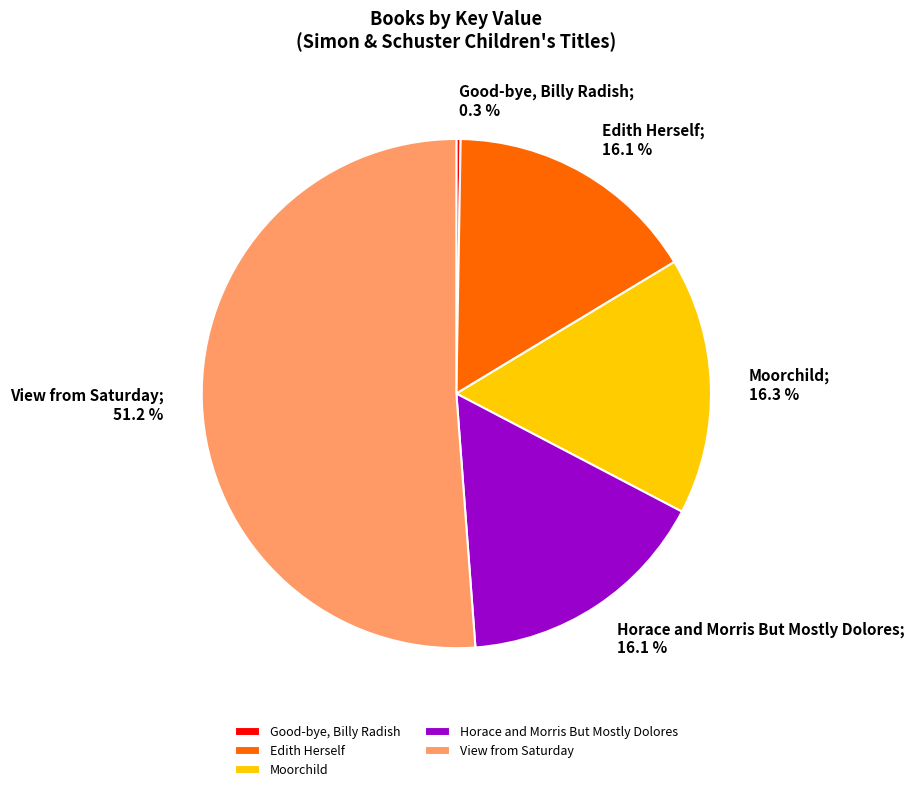

Is it true that View from Saturday is 42% of the pie?

False